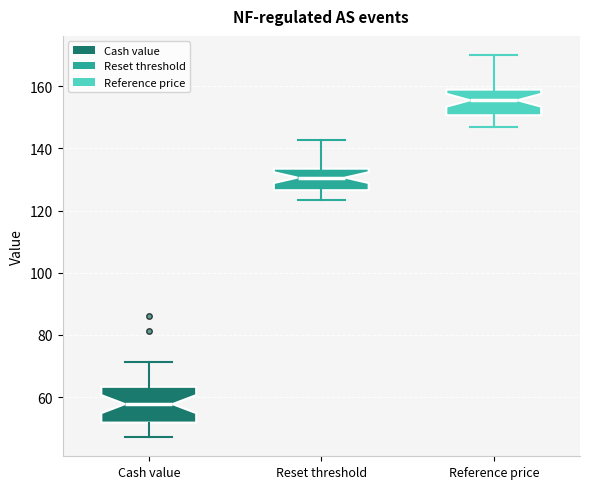

Reading left to right, read every box against the y-axis: the position of its median line, the range the box covers, and the ends of its whiskers. The values are not printed on the chart, so give them approximately, as read against the axis.

Cash value: median 58, box 52 to 64, whiskers 48 to 72
Reset threshold: median 130, box 126 to 134, whiskers 124 to 142
Reference price: median 156, box 150 to 158, whiskers 146 to 170